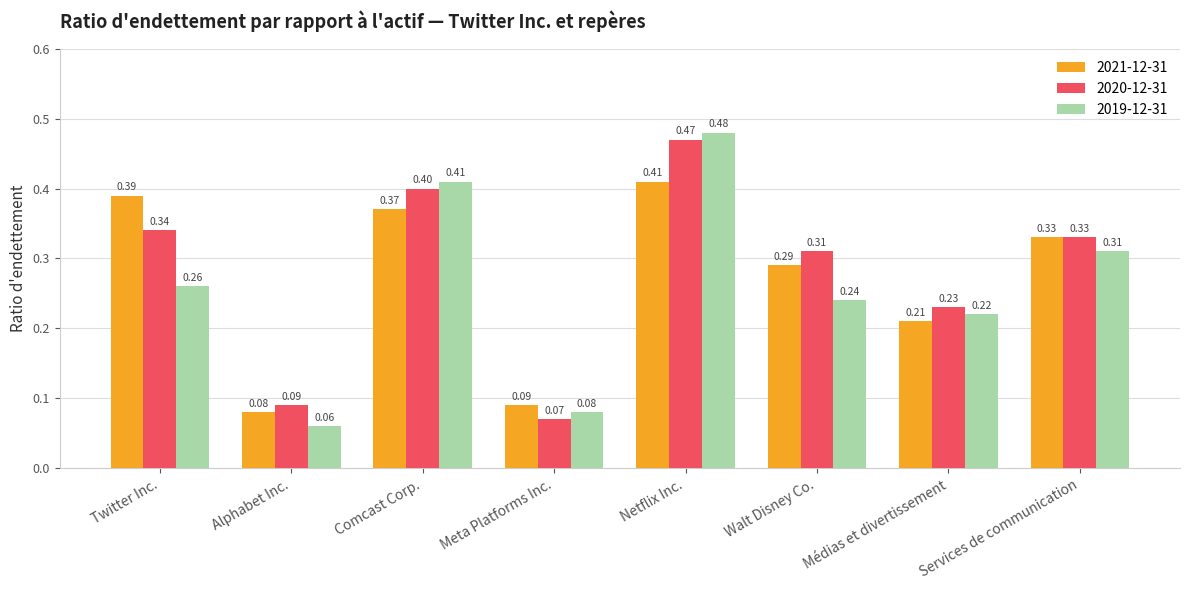

Rank the series at Médias et divertissement from highest to lowest value.

2020-12-31, 2019-12-31, 2021-12-31